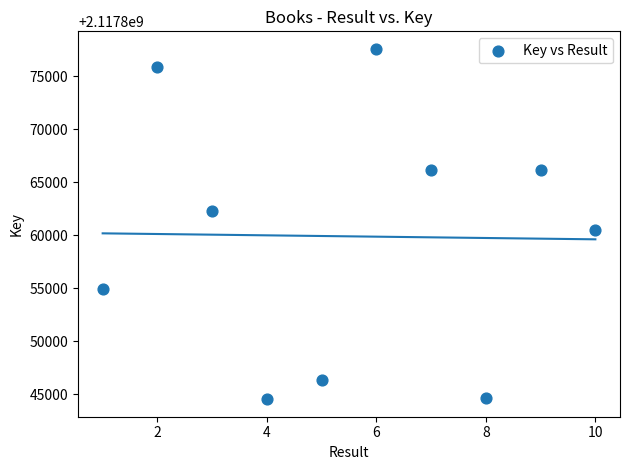

What is the range of Y values (max minus min)?

33065